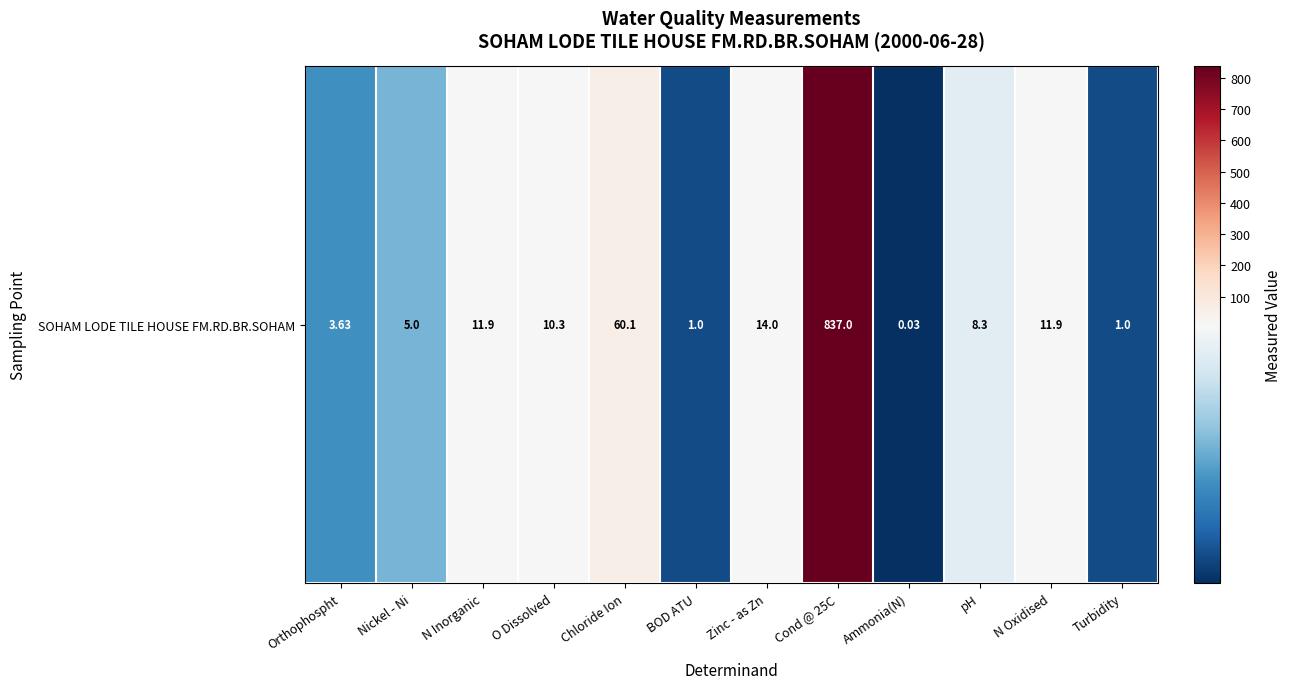

What is the greatest value displayed?

837.0